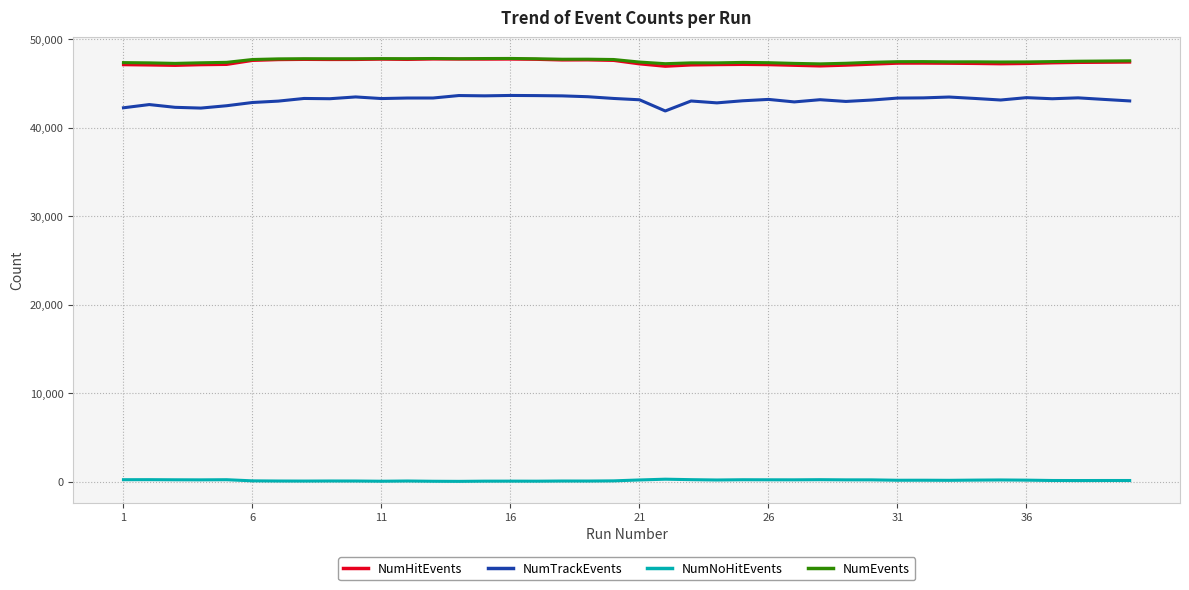

True or false: NumNoHitEvents and NumEvents intersect in this chart.

False